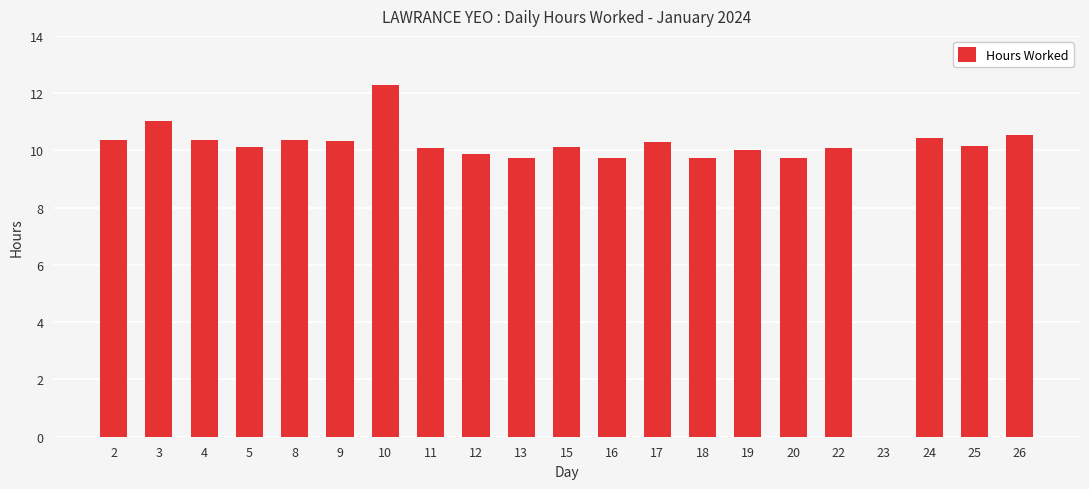

Between 18 and 4, which is larger?

4